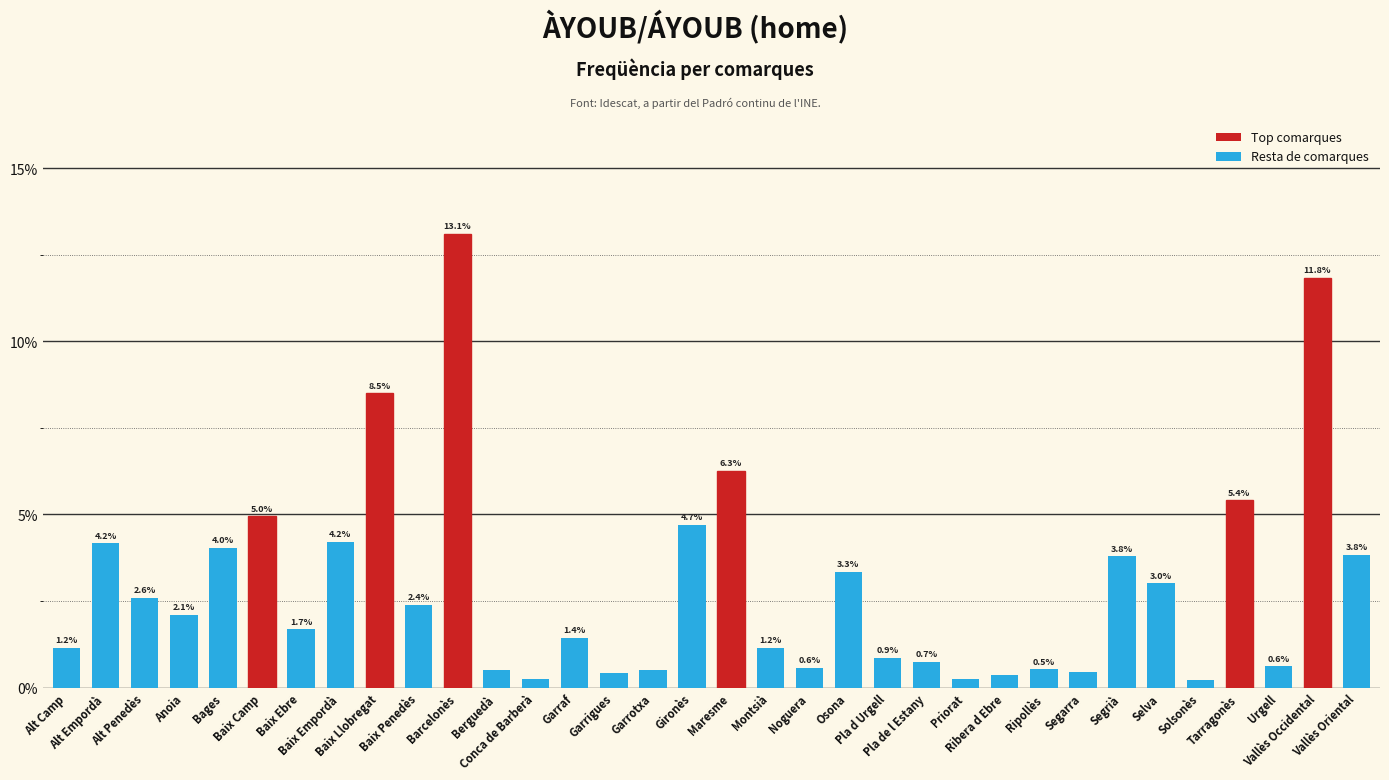

What is the maximum value shown in the chart?

13.1